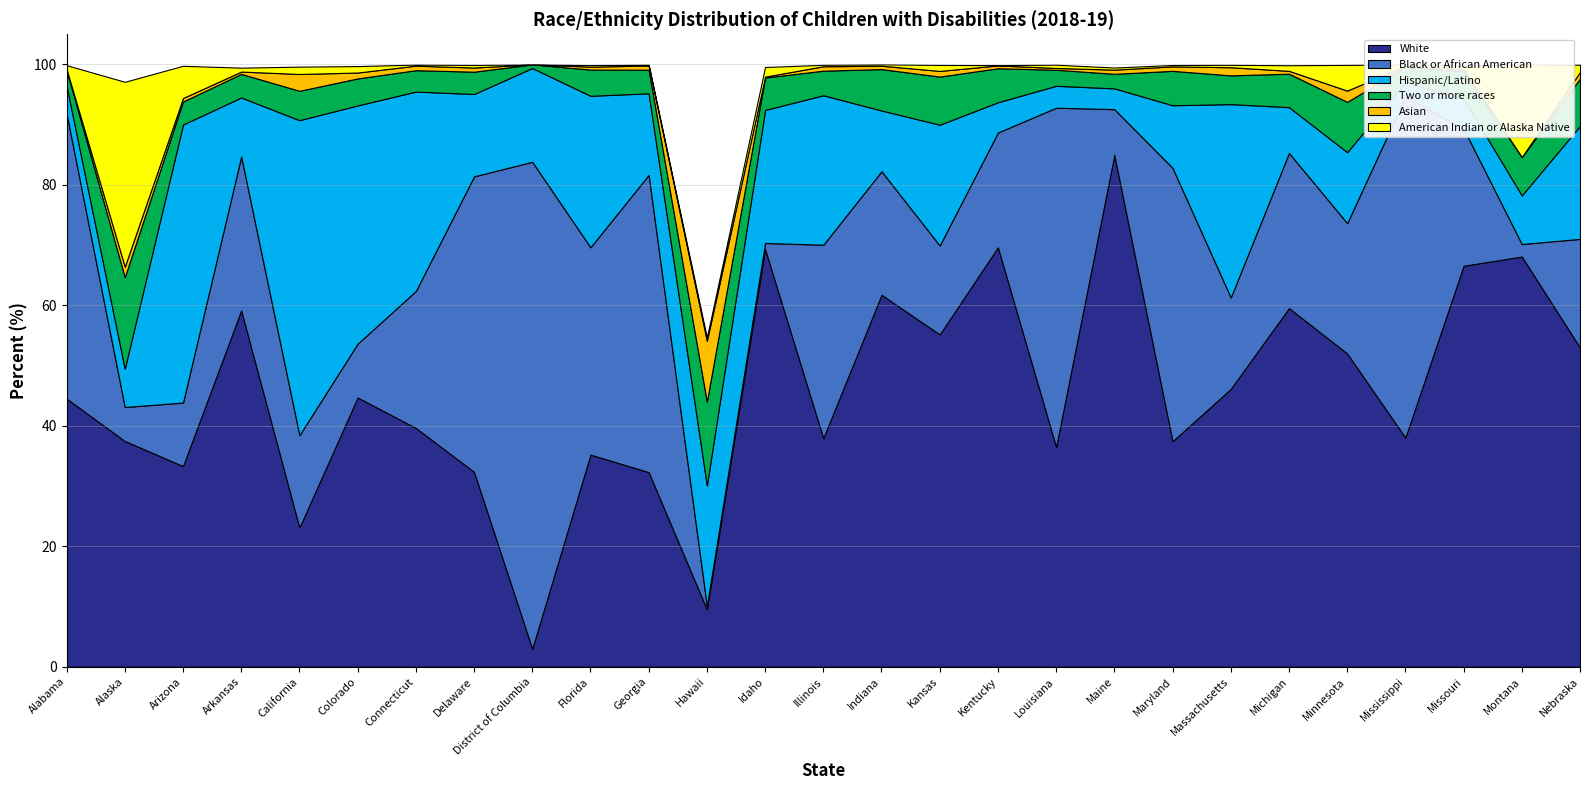

What is the sum of all Asian values?

29.2